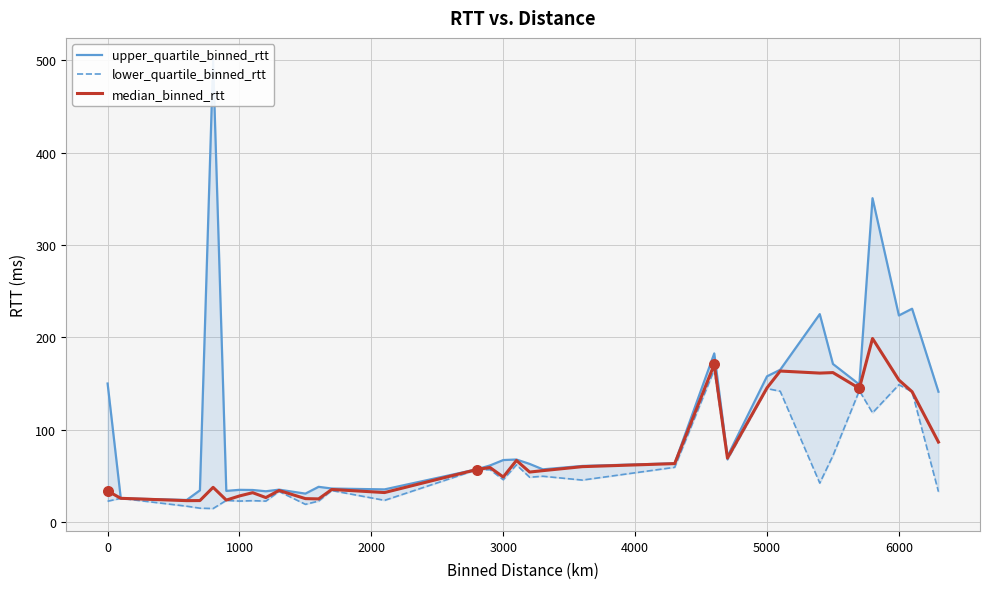

At how many categories does at least one series exceed 469?

1